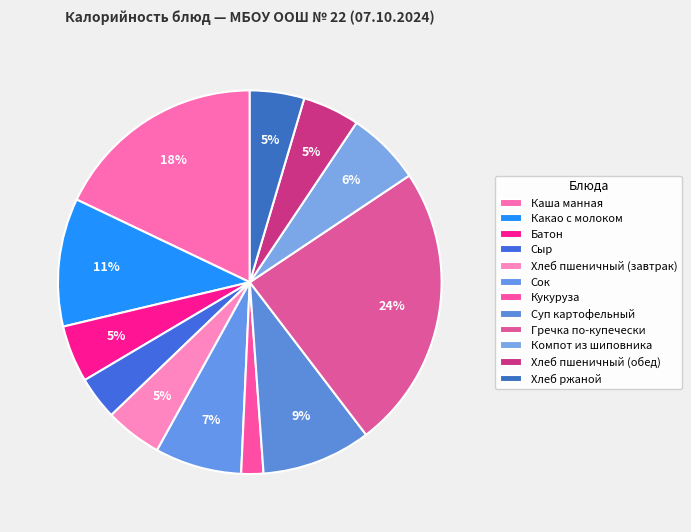

Count the number of slices in the pie.

12